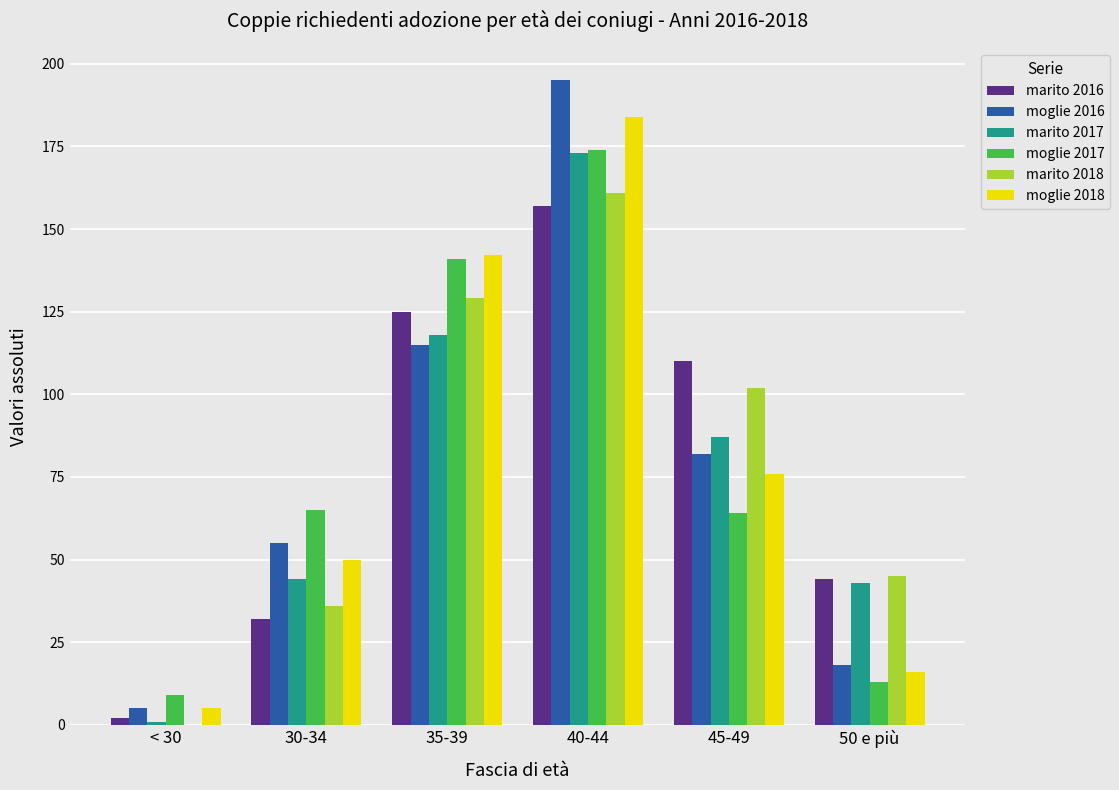

At which category is the sum across all series the highest?

40-44